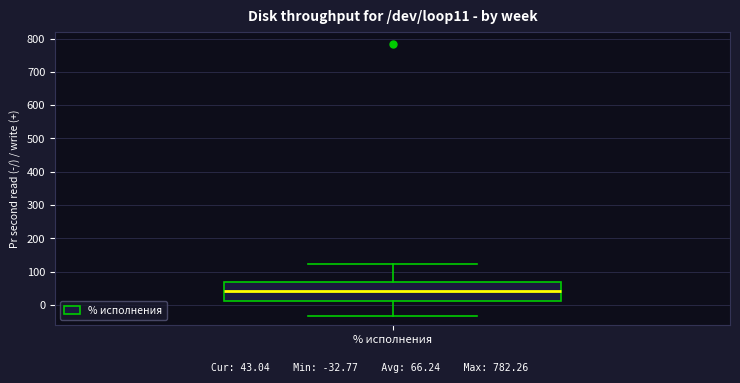

Transcribe this box plot: give where the median line is, the range the box spans, and where the two whiskers end, as read against the y-axis. The values are not printed on the chart, so give them approximately, as read against the axis.

median 40, box 10 to 70, whiskers -30 to 120